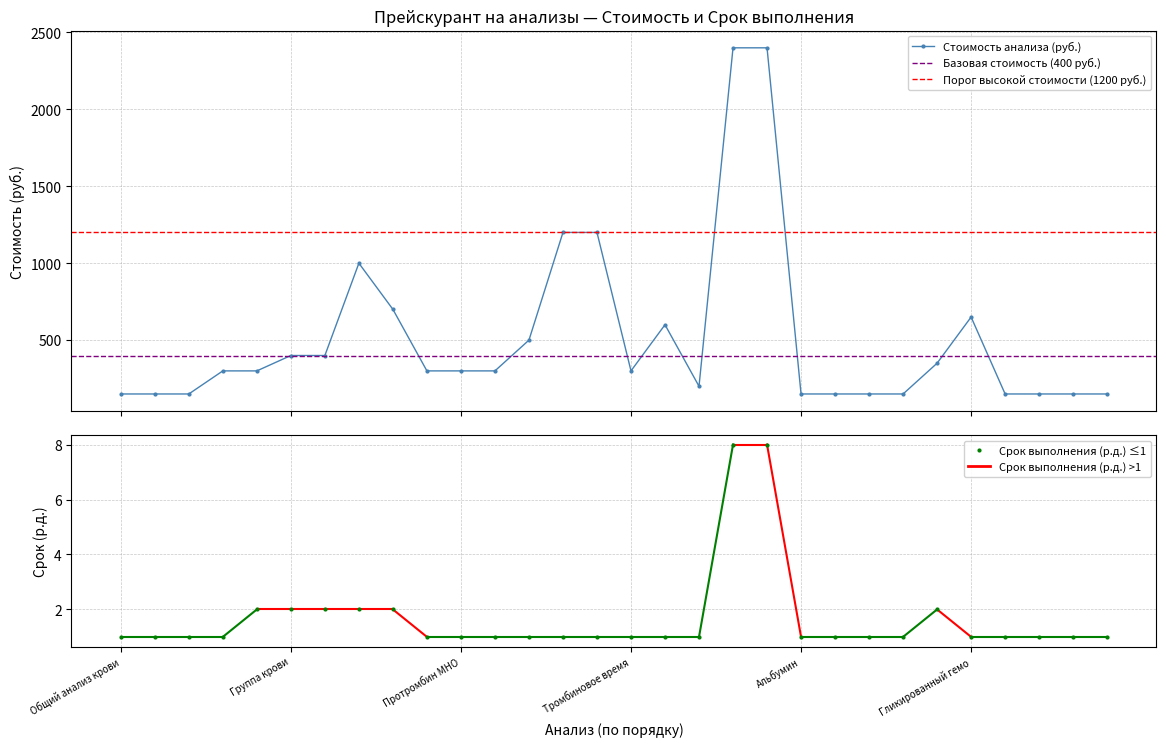

True or false: Стоимость анализа (руб.) has more than 2 interior local peaks.

True